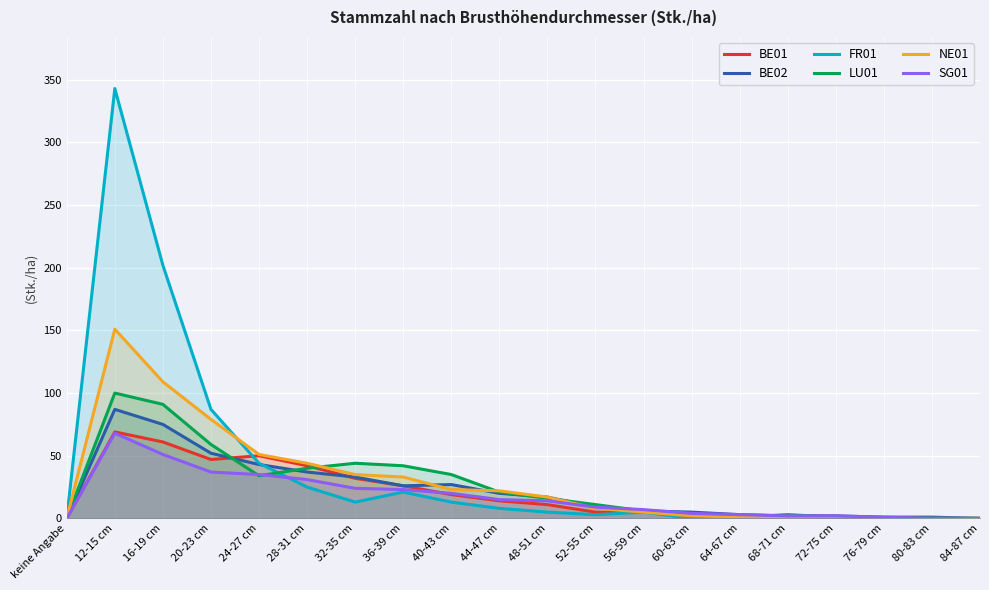

True or false: BE02 has a value of 125 at 16-19 cm.

False